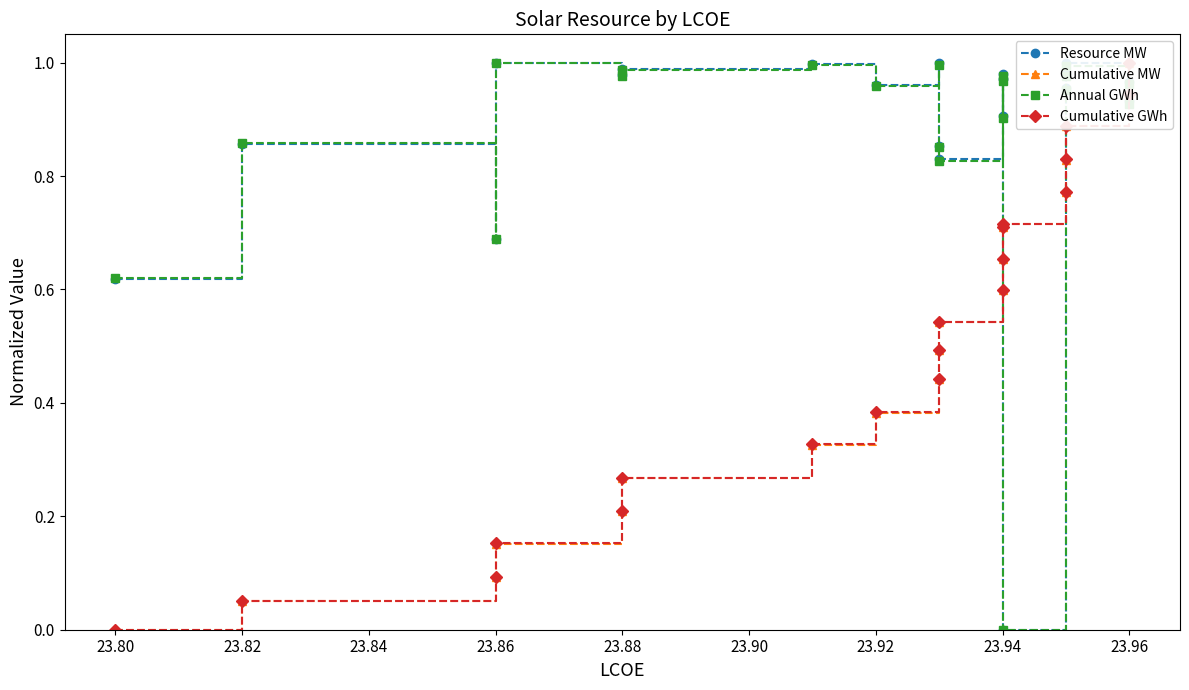

At how many categories does at least one series exceed 0?

20